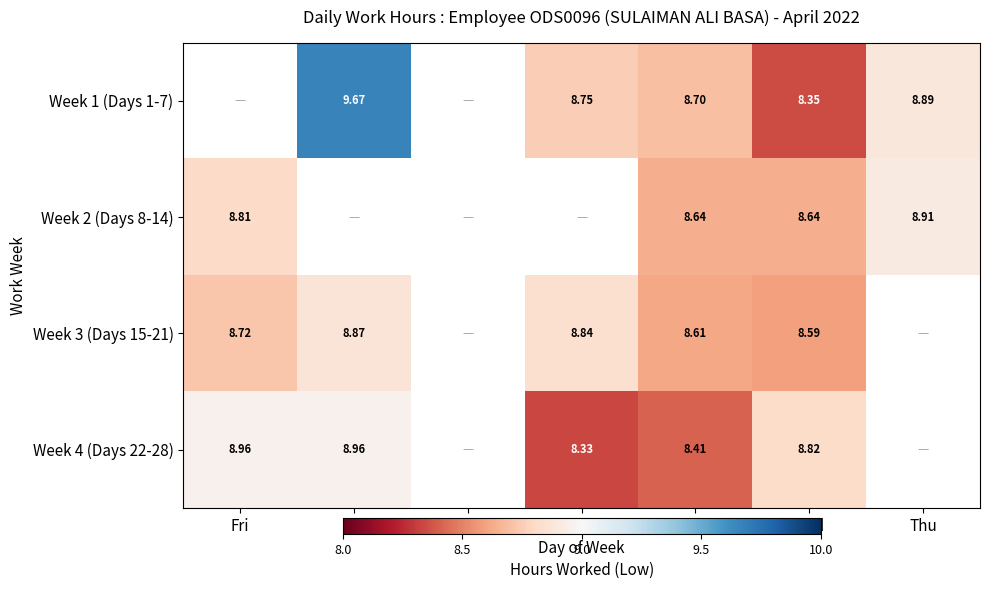

Is it true that Week 2 (Days 8-14) equals 11.5 at Wed?

False